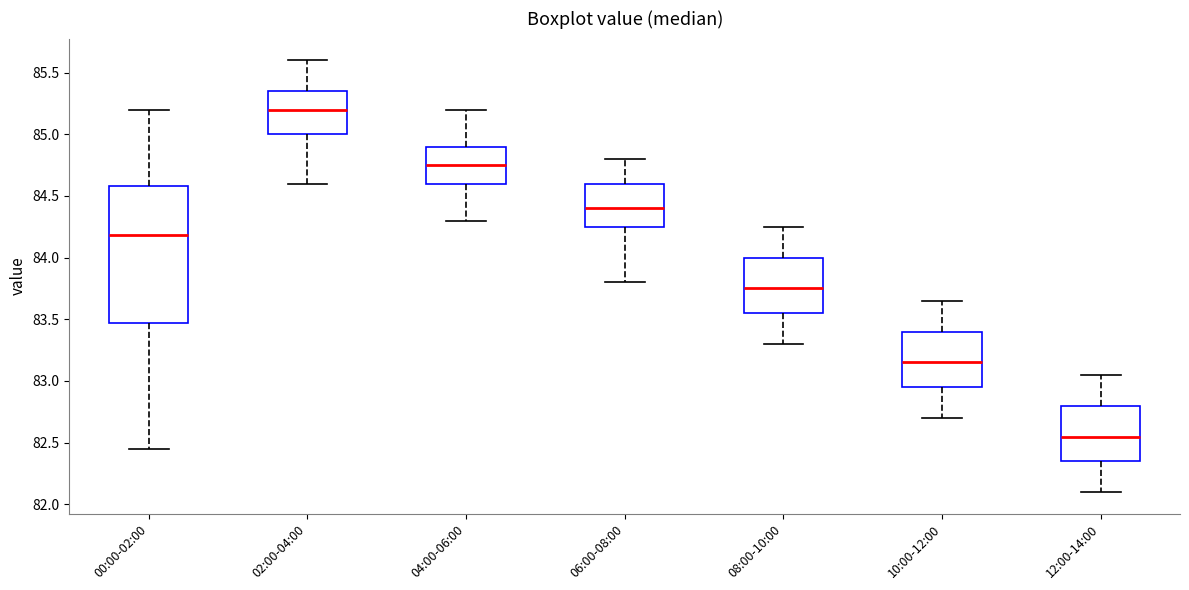

Which box has the highest median line?

02:00-04:00